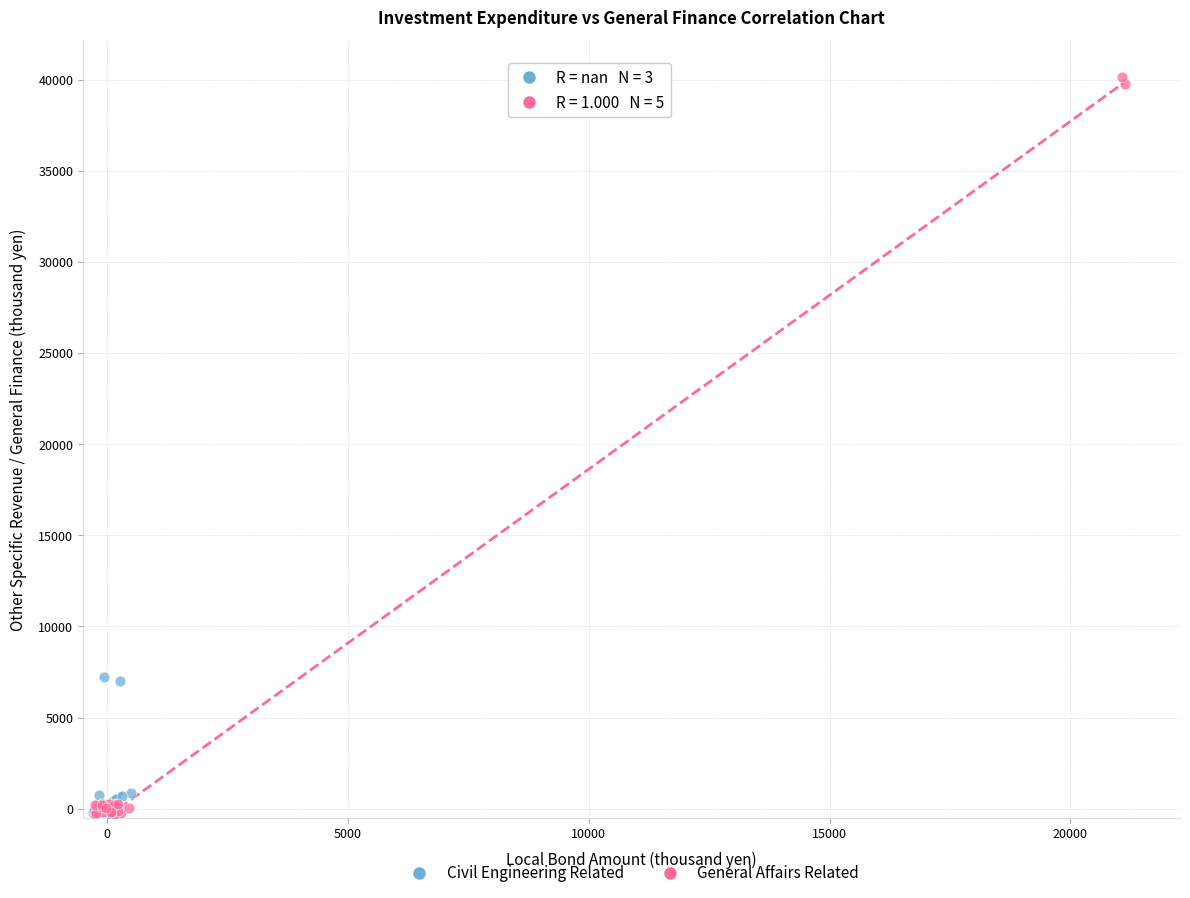

Which series has the widest spread of Y values?

General Affairs Related